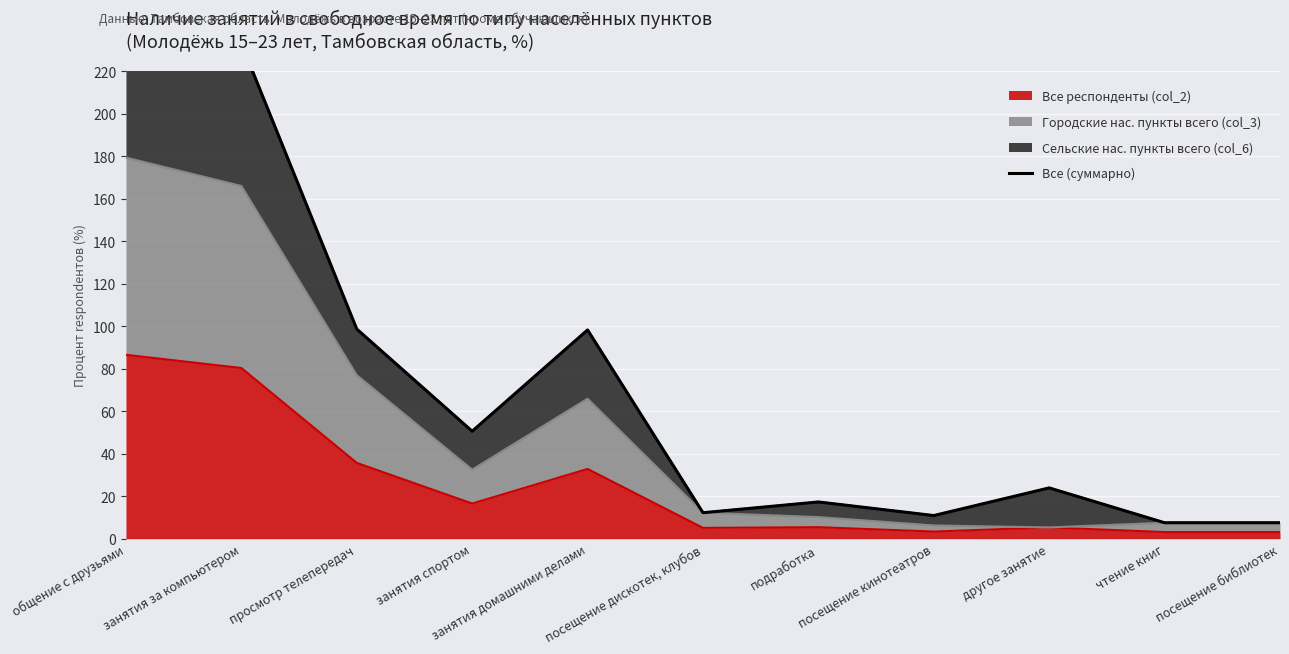

Reading left to right, extract all data points from this chart.

250.2	233.0	98.6	50.6	98.2	12.2	17.3	10.9	23.9	7.5	7.5